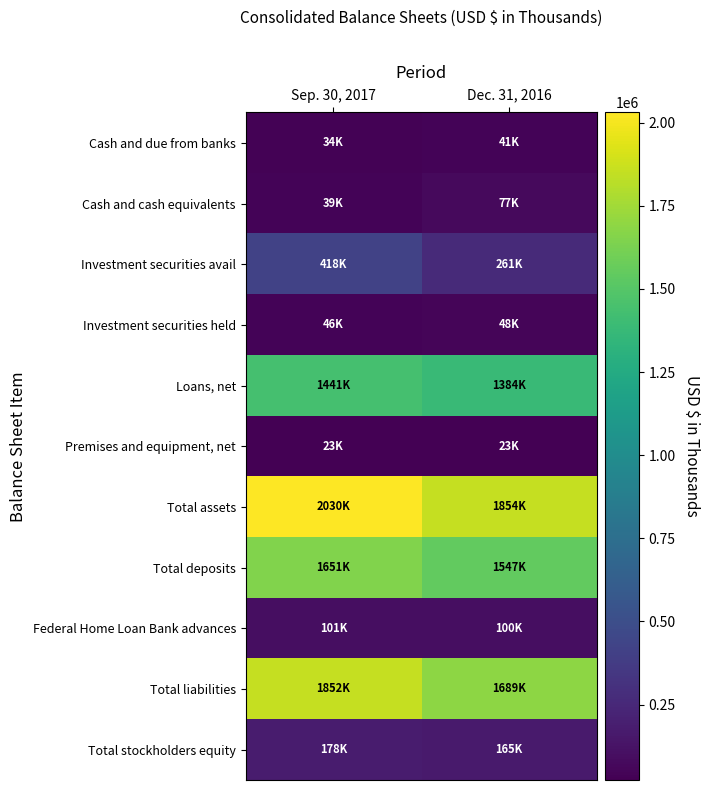

Which label corresponds to the smallest value in the chart?

Sep. 30, 2017